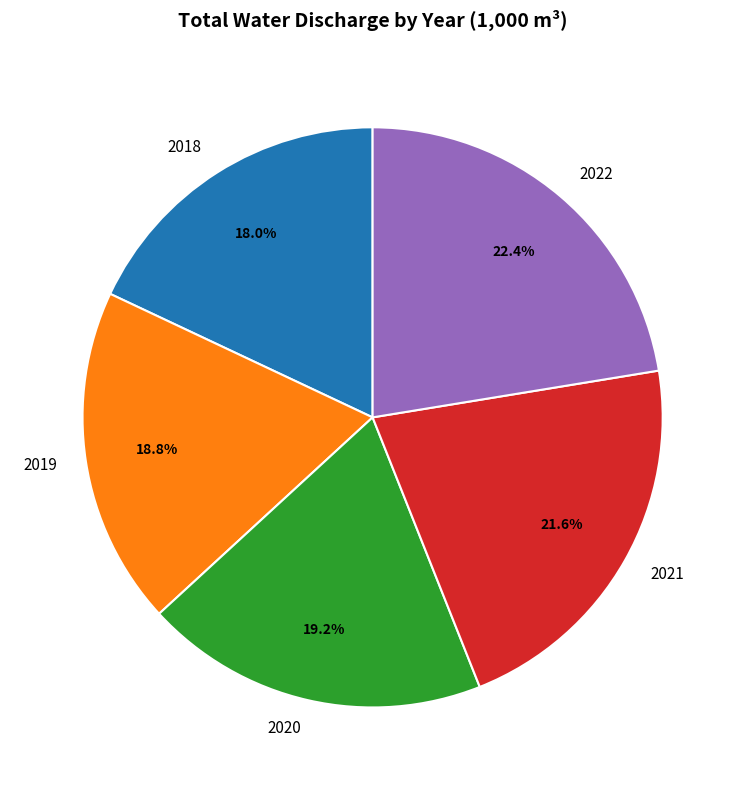

Does 2019 represent more than half of the total?

No